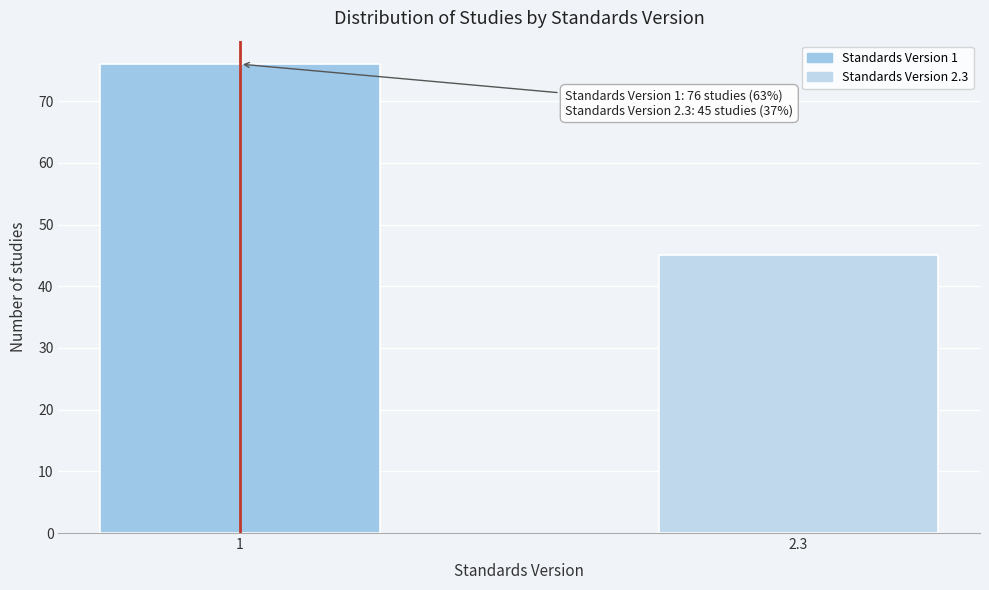

Reading left to right, extract all data points from this chart.

76	45